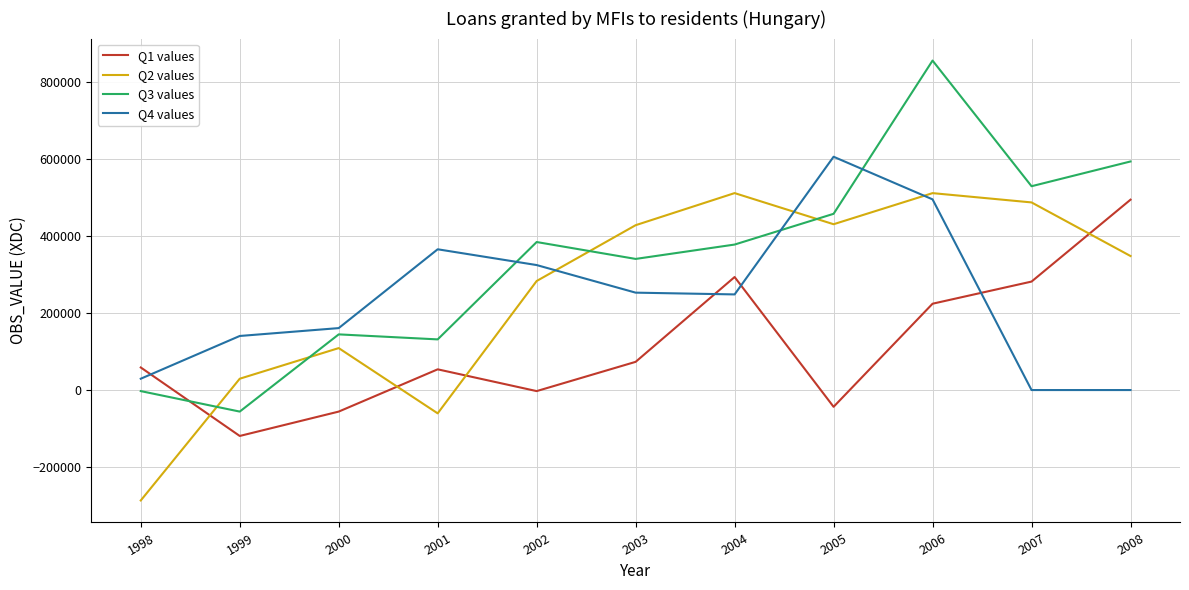

What is the lowest value of the Q1 values series?

-119297